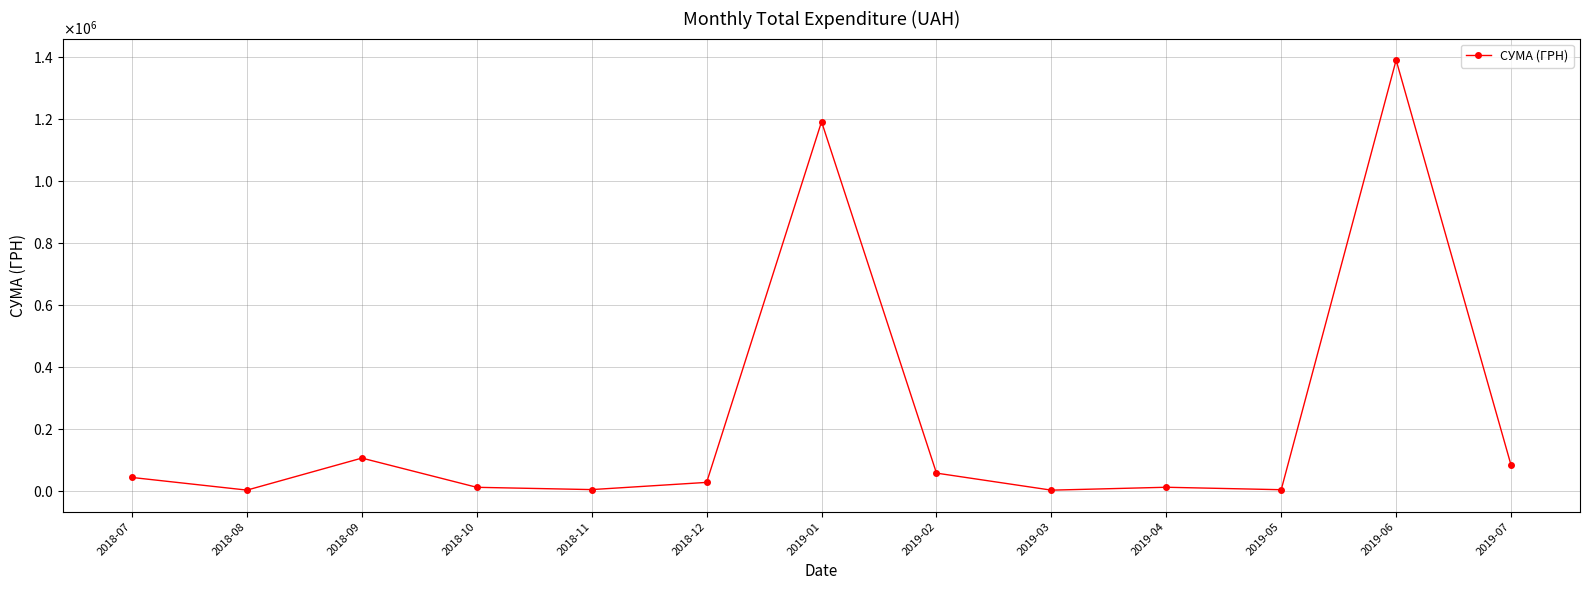

Which has a higher value, 2019-01 or 2019-03?

2019-01